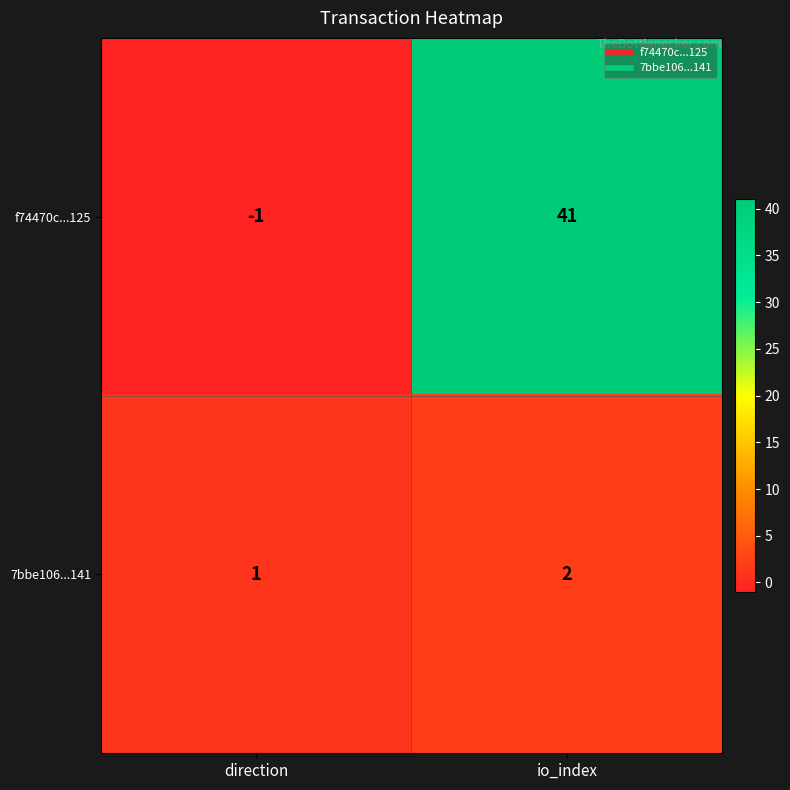

What is the difference between the f74470c...125 values at direction and io_index?

42